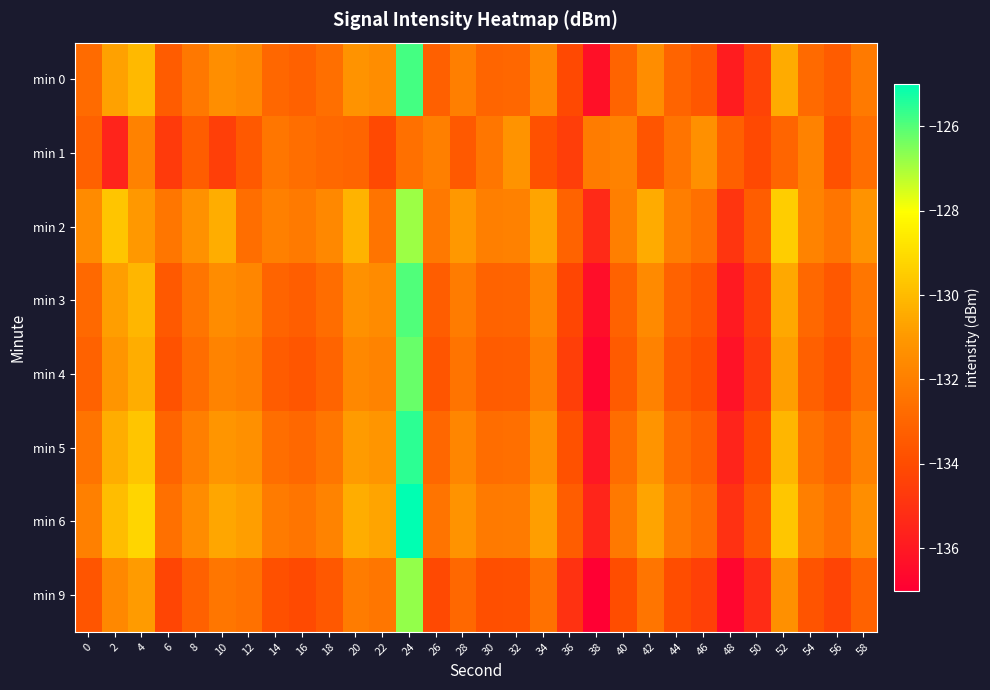

What is the greatest value displayed?

-125.0